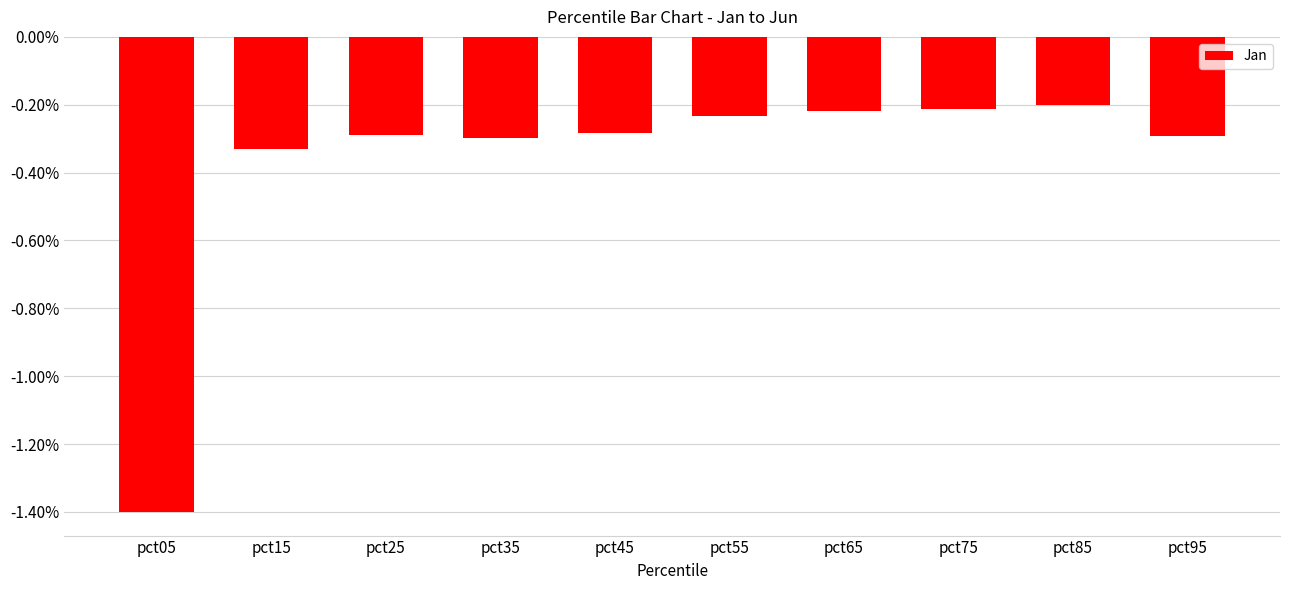

The chart shows a value of -0.2 at pct55. True or false?

True